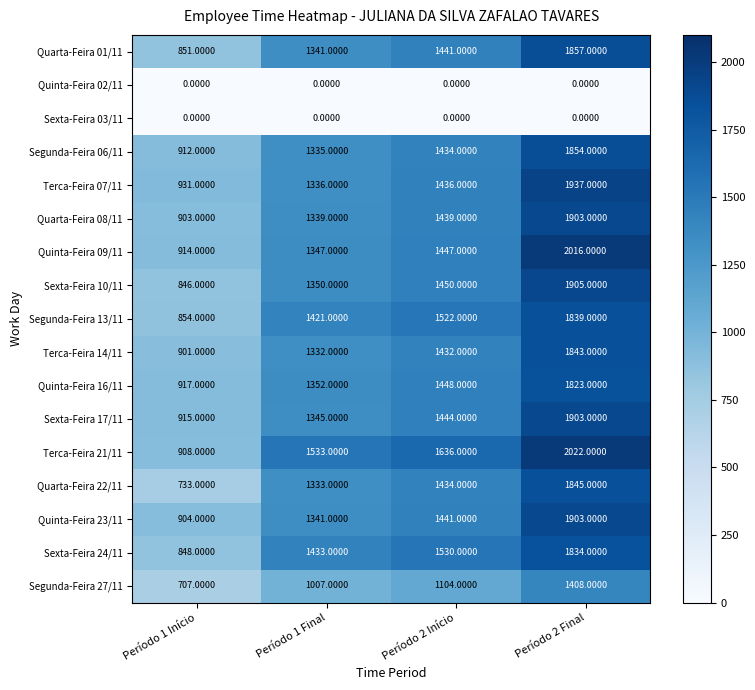

Which series has the largest range (max minus min)?

Terca-Feira 21/11